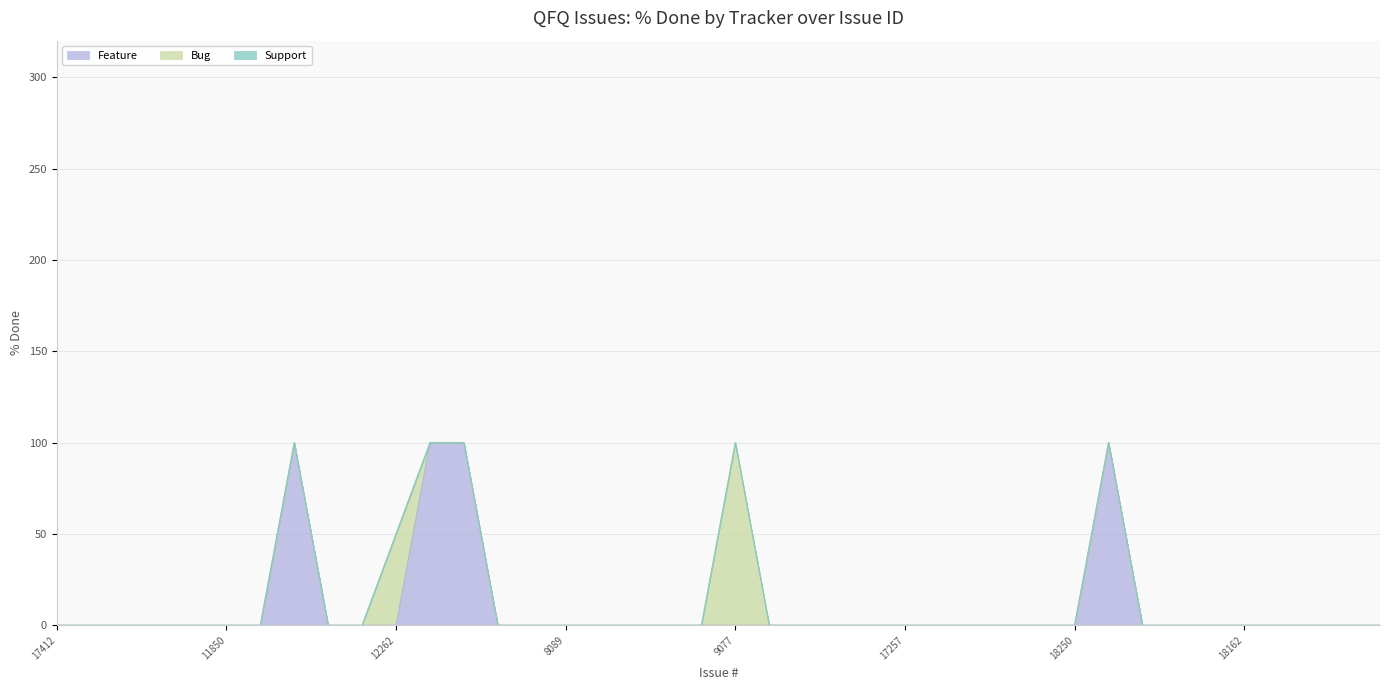

The Bug series shows 177 at 9077. True or false?

False